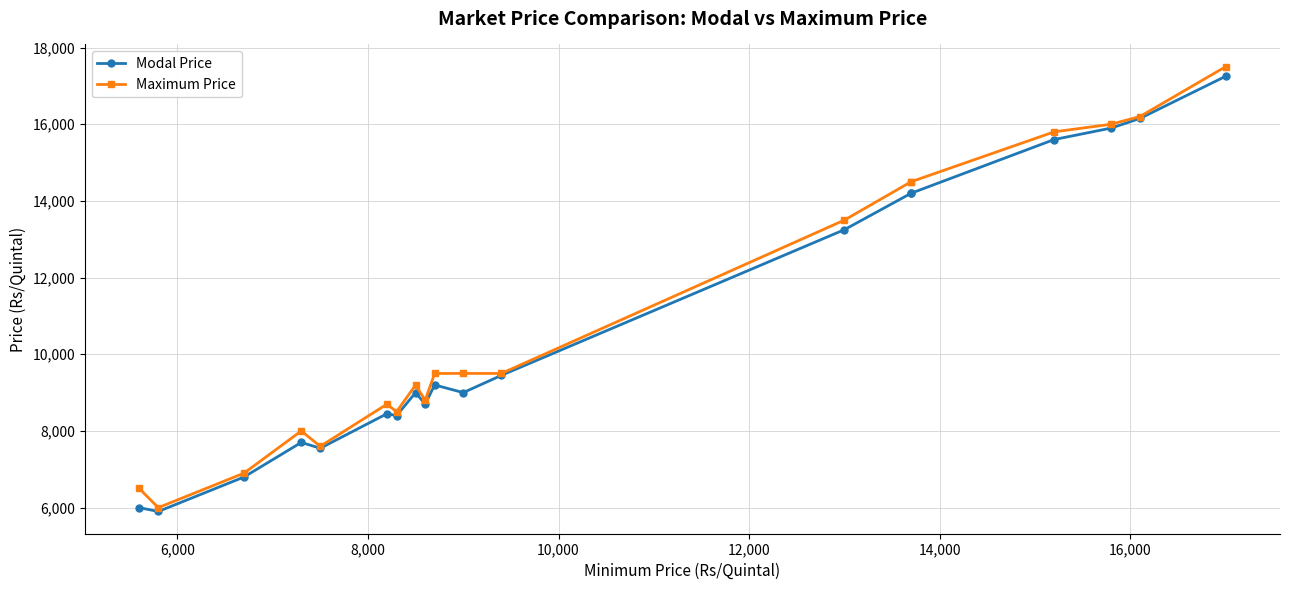

Which series has the widest spread of values?

Maximum Price